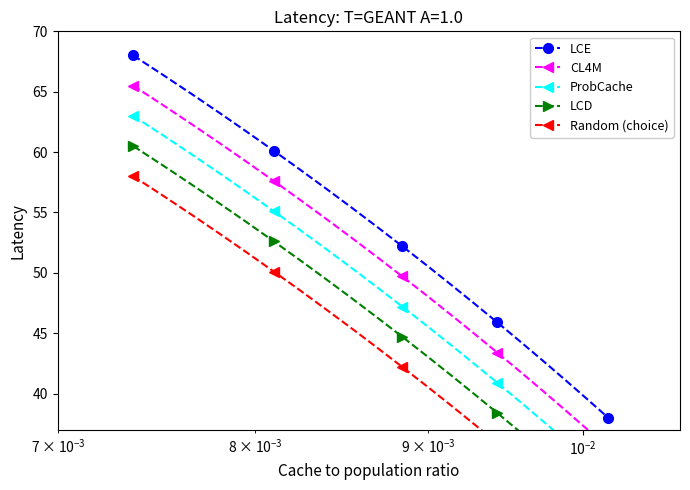

What is the minimum value for LCE?

38.0